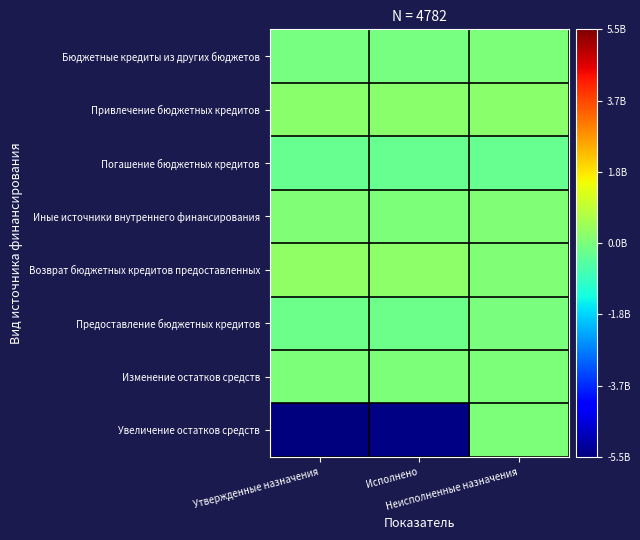

Which category has the lowest value across all series?

Утвержденные назначения